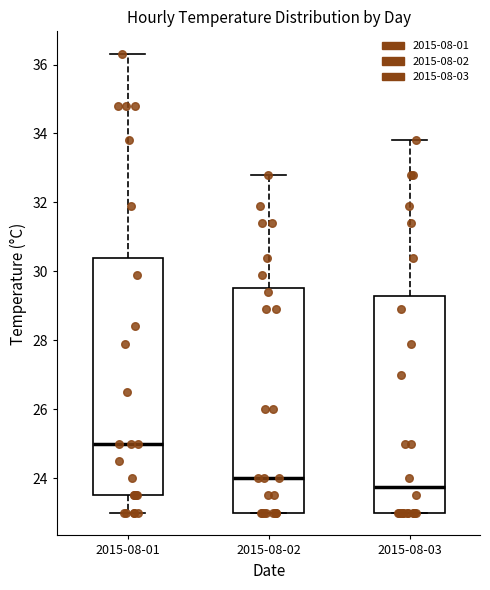

Where is the lower edge of the box for 2015-08-01 on the y-axis? The values are not printed on the chart, so give them approximately, as read against the axis.

23.6